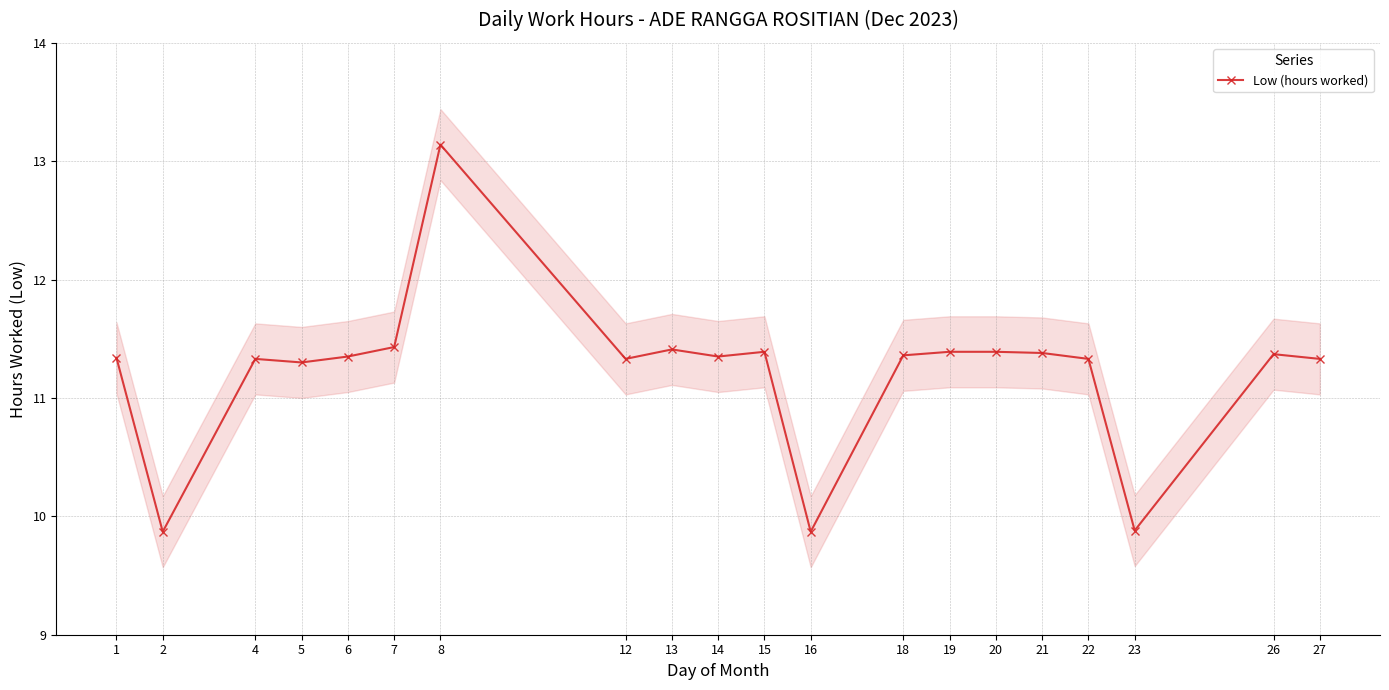

List the labels in order of value, largest first.

8, 7, 13, 15, 19, 20, 21, 26, 18, 6, 14, 1, 4, 12, 22, 27, 5, 23, 2, 16